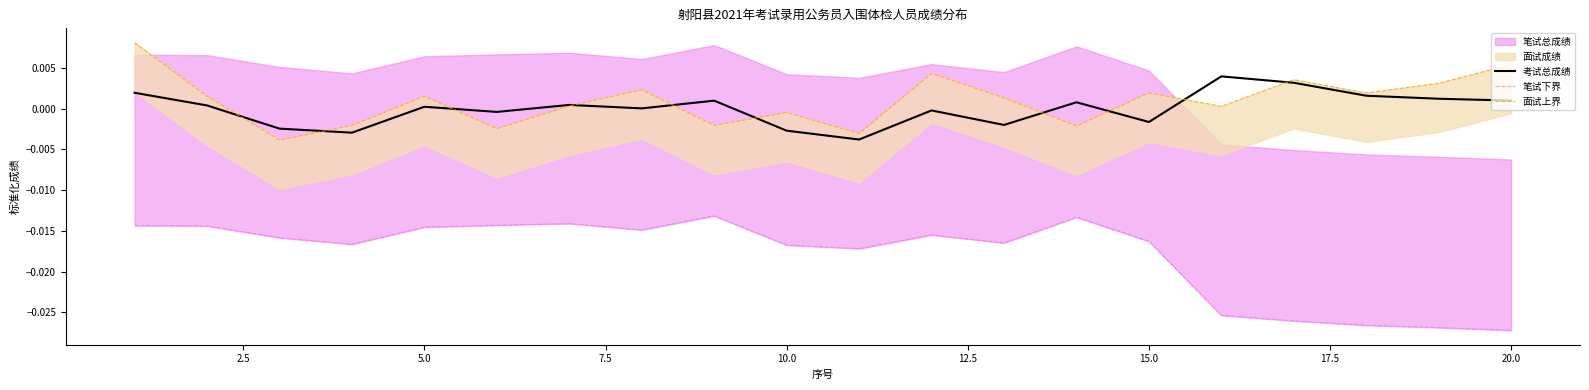

True or false: 面试上界 and 笔试下界 intersect in this chart.

False